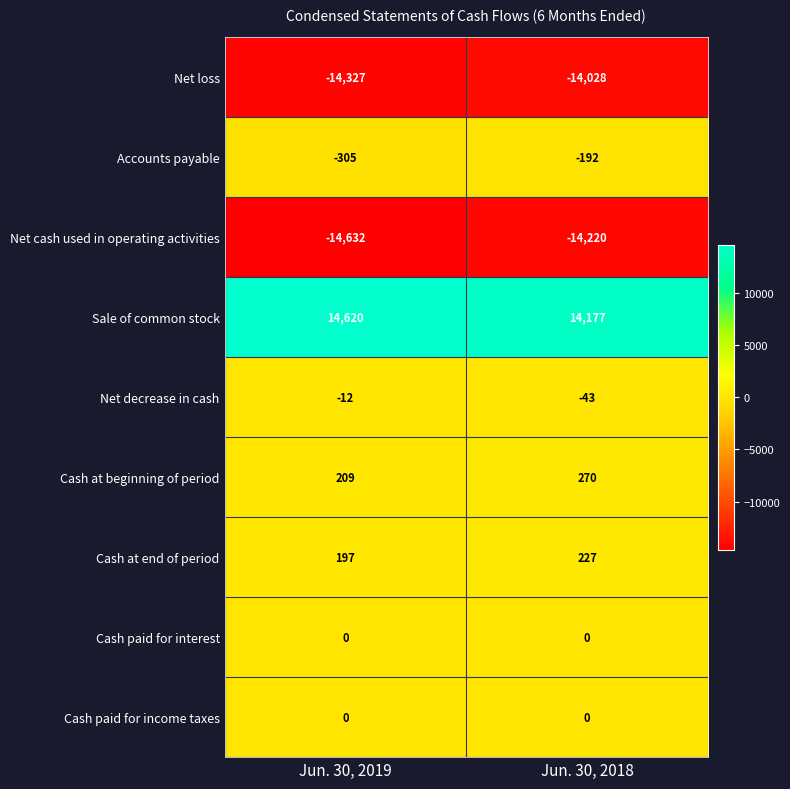

Where is Cash at end of period nearest to the value 212?

Jun. 30, 2019